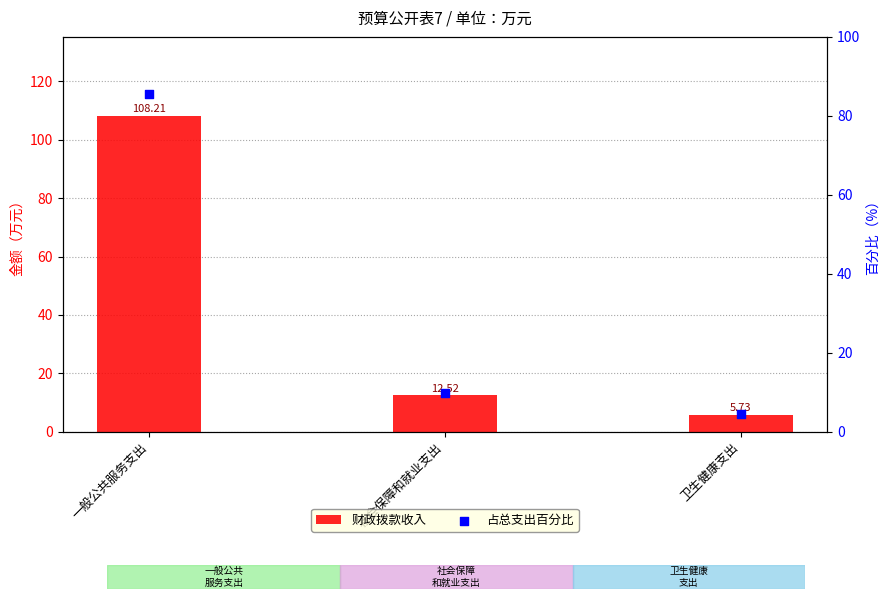

Which series contains the highest Y value?

财政拨款收入